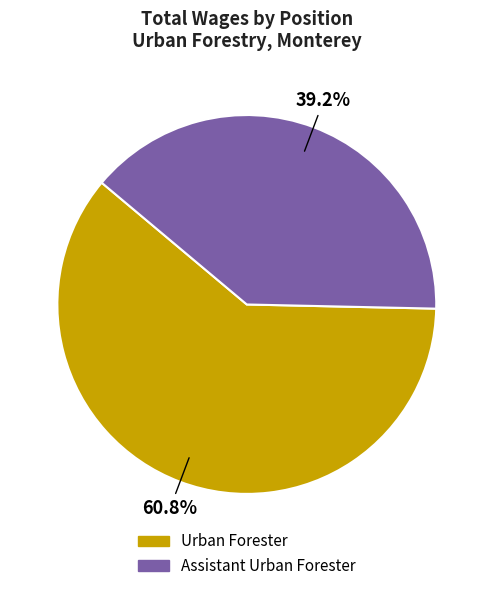

What is the ratio of the value at Assistant Urban Forester to the value at Urban Forester?

0.6